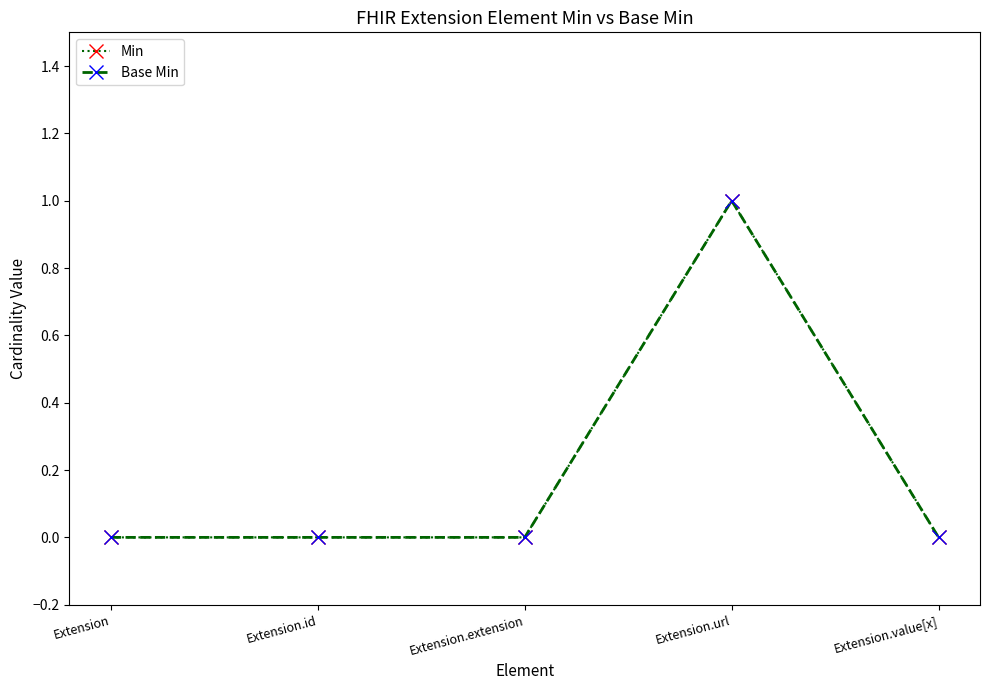

Which series has the largest range (max minus min)?

Min